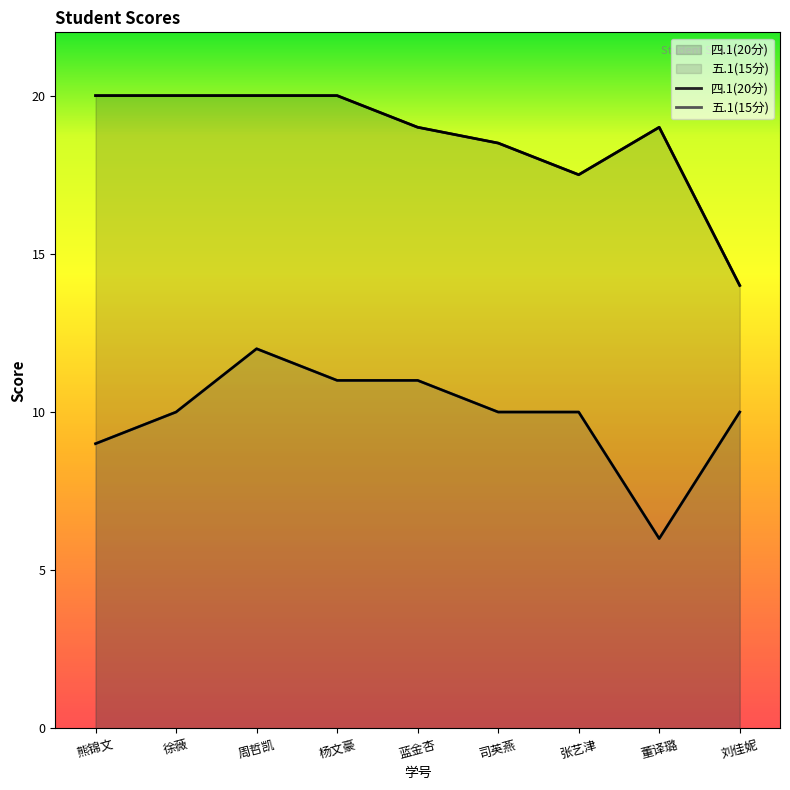

In 五.1(15分), how many points are higher than both neighbors (excluding endpoints)?

1